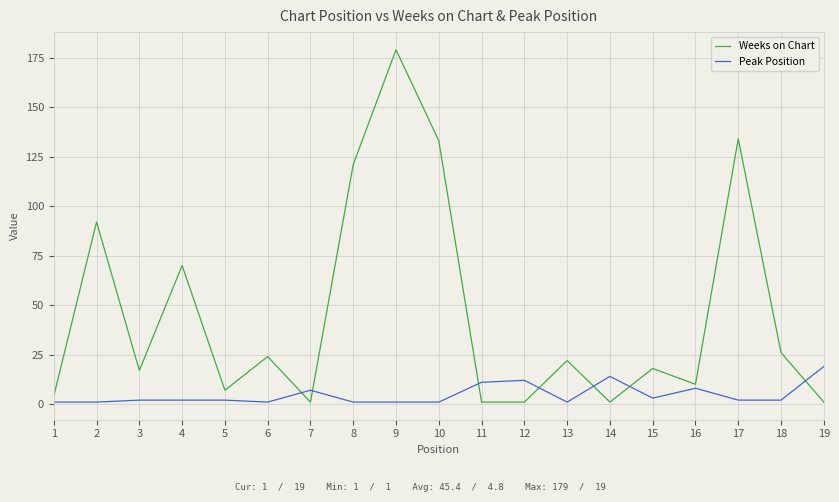

In Weeks on Chart, how many points are higher than both neighbors (excluding endpoints)?

7